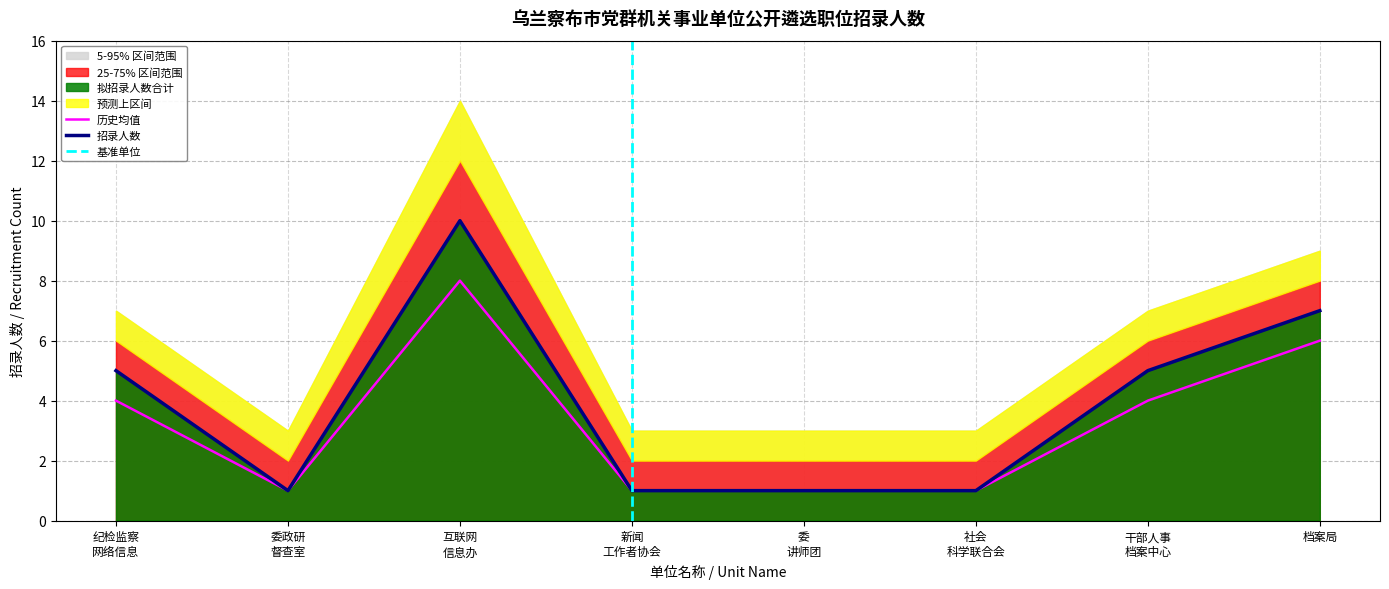

True or false: 5-95% 区间上界 and 25-75% 区间上界 cross at least once.

False